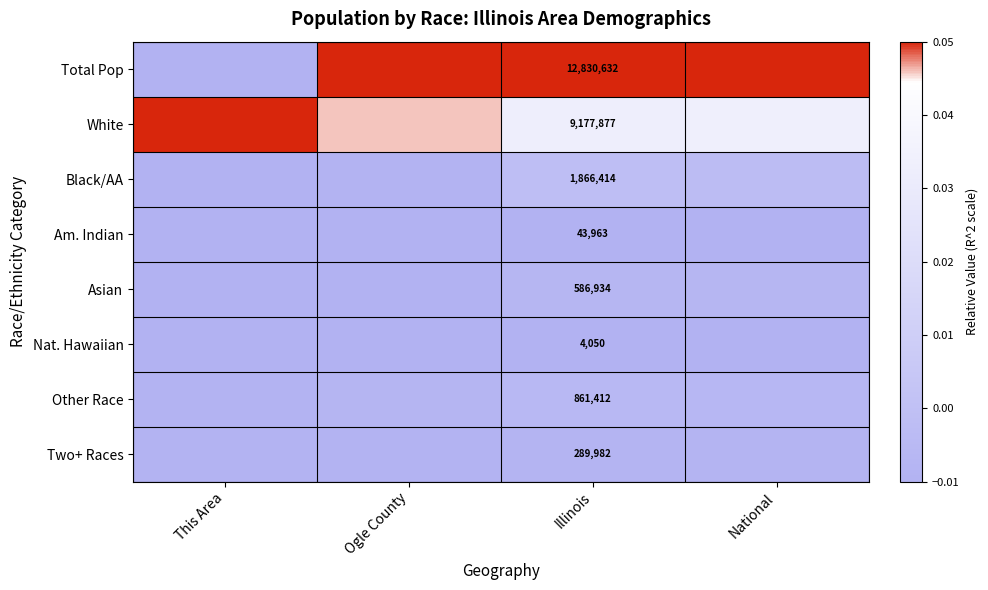

True or false: Other Race has a value of -0.0 at This Area.

True